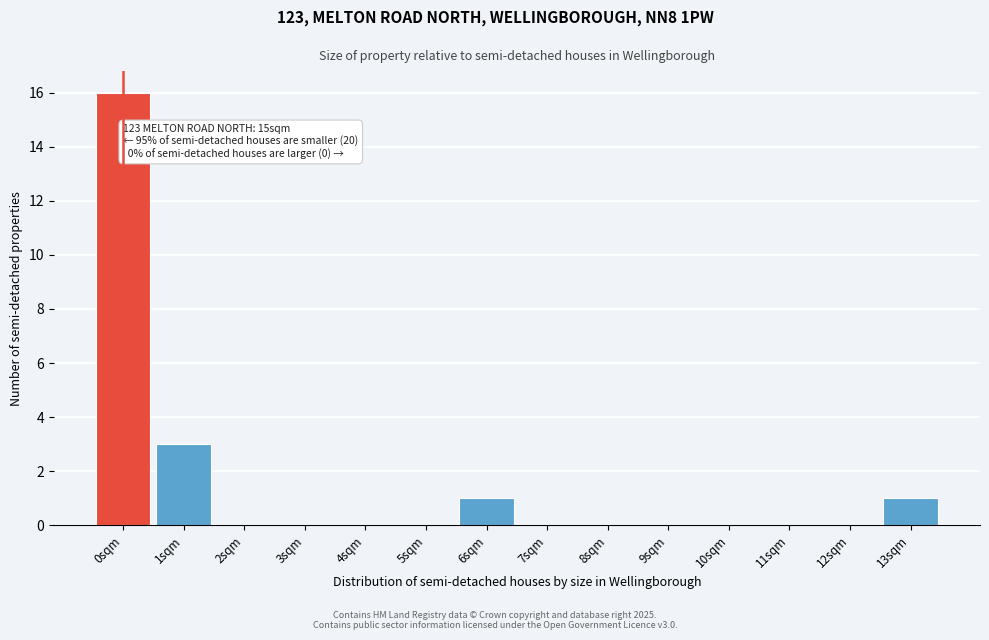

Reading right to left, what are all the values shown in this chart?

13sqm=1	12sqm=0	11sqm=0	10sqm=0	9sqm=0	8sqm=0	7sqm=0	6sqm=1	5sqm=0	4sqm=0	3sqm=0	2sqm=0	1sqm=3	0sqm=16